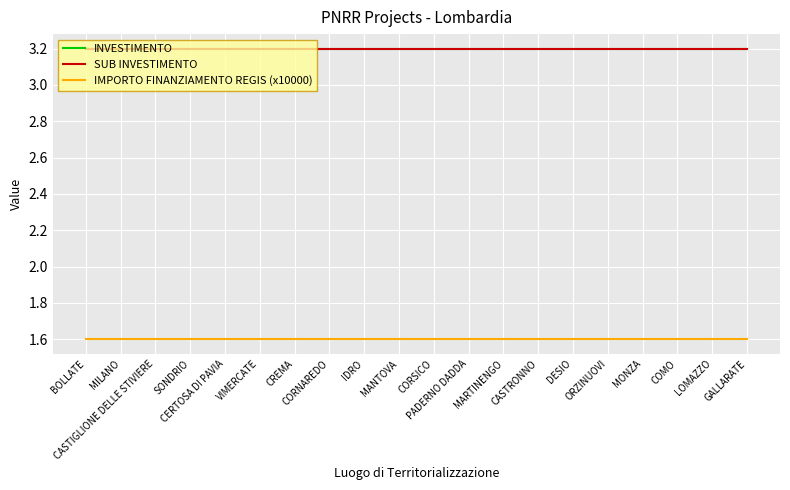

True or false: IMPORTO FINANZIAMENTO REGIS (x10000) has a value of 2.8 at CASTIGLIONE DELLE STIVIERE.

False